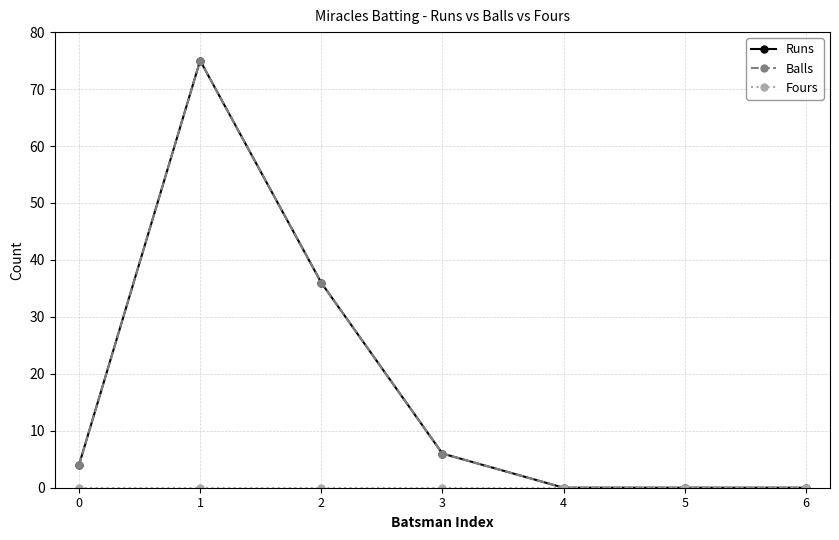

True or false: Fours and Balls intersect in this chart.

False